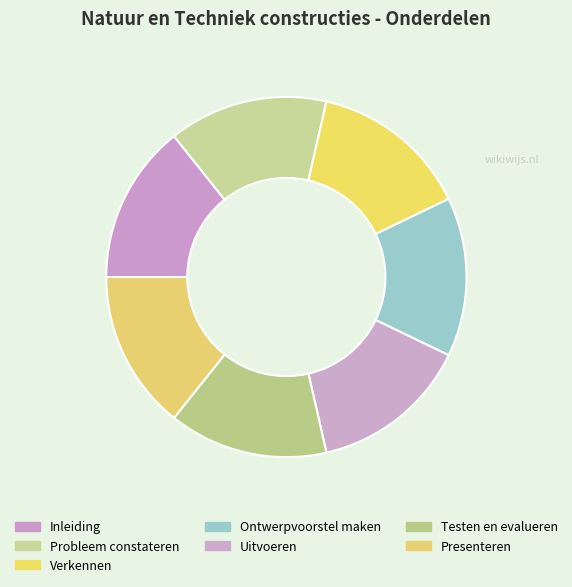

Is it true that Uitvoeren is 3% of the pie?

False